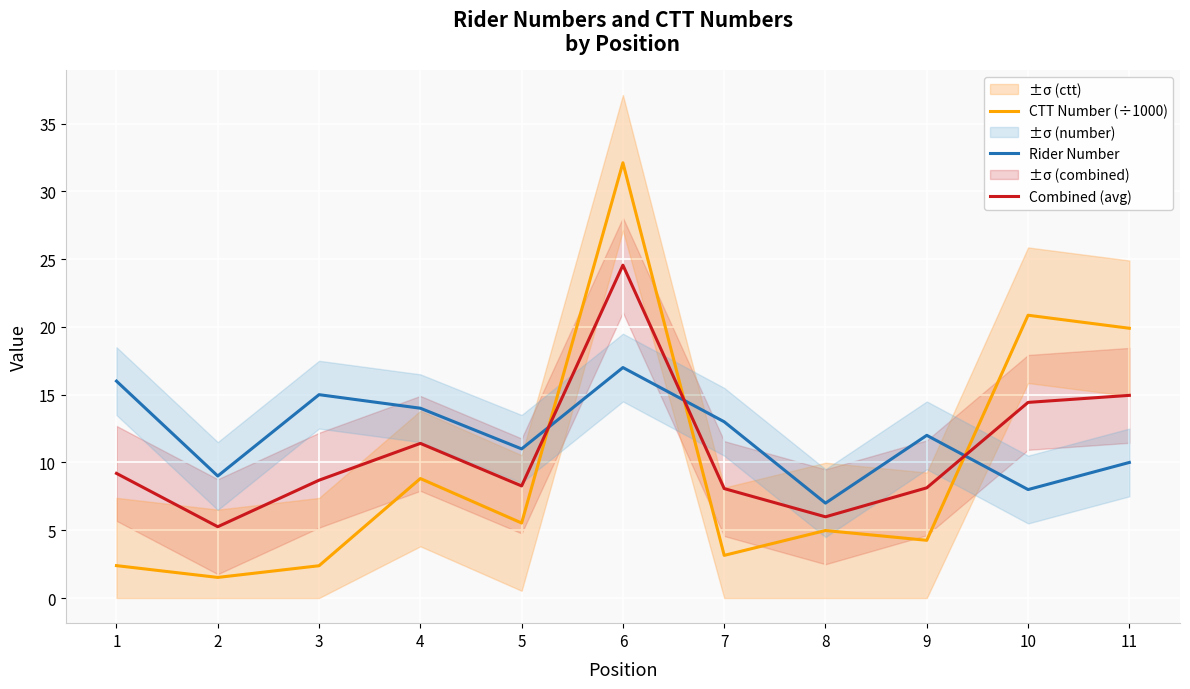

Is this an area chart (filled region under the line)?

No